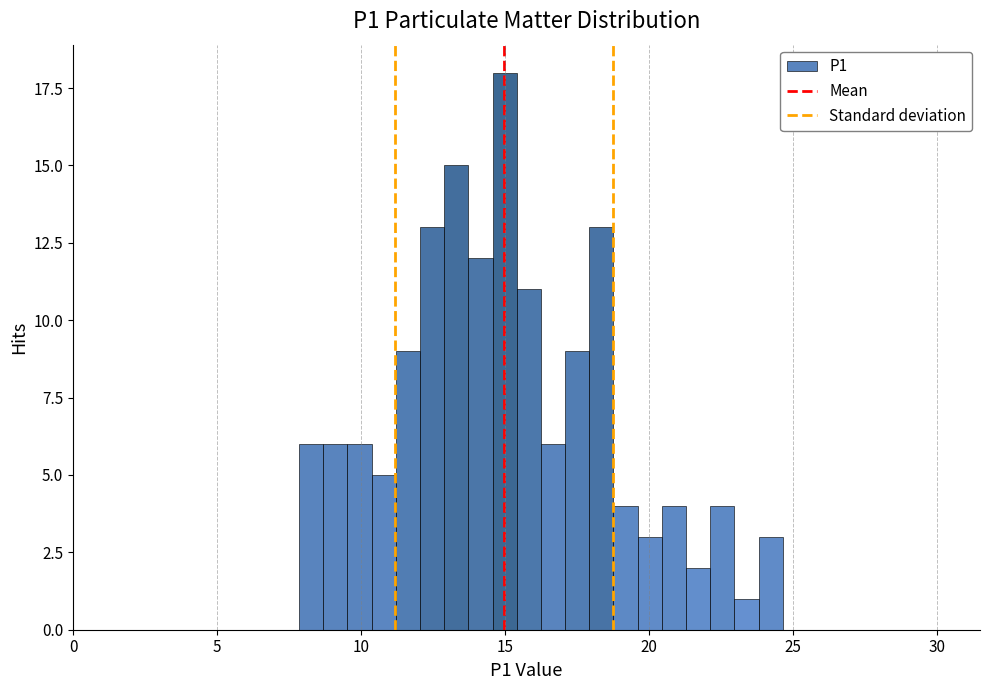

Around what value on the x-axis is the tallest bar? Give the approximate position of its centre, as read against the axis.

15.0